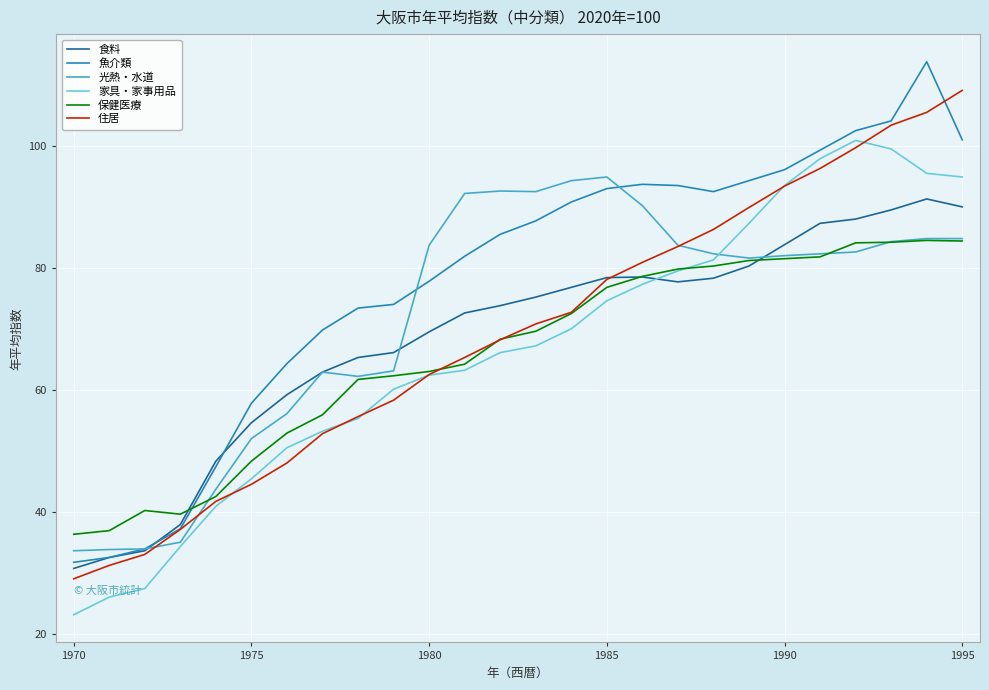

What is the highest value of the 魚介類 series?

113.8